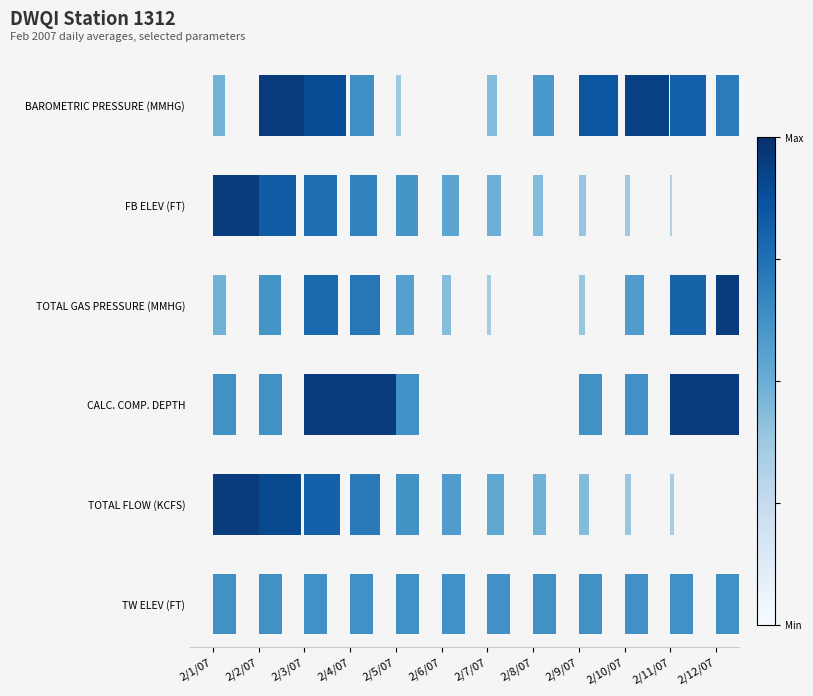

At which category does the chart reach its peak across all series?

2/2/07